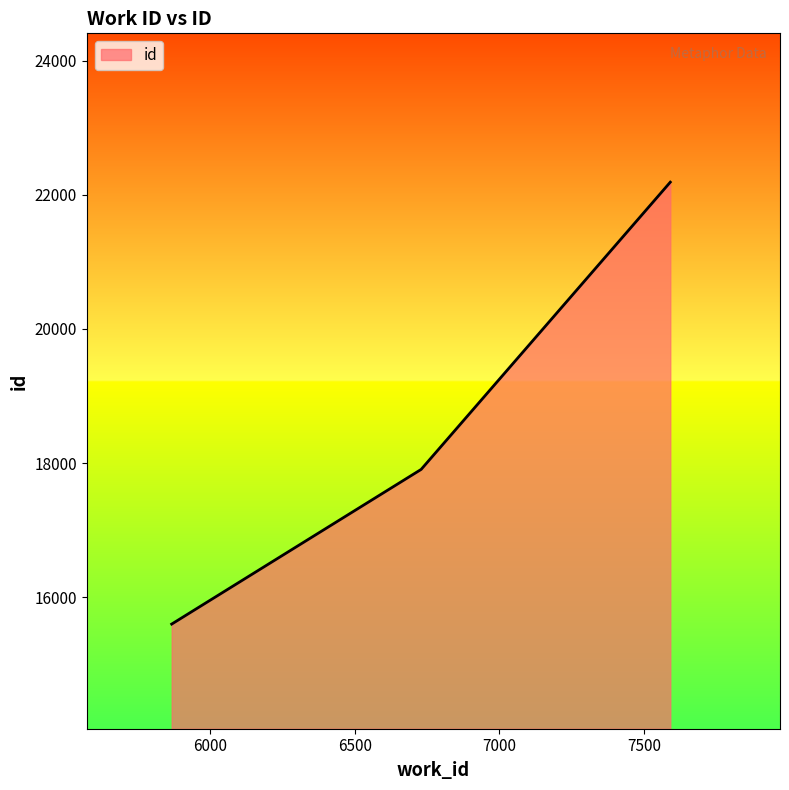

What is the difference between the maximum and second lowest values?

4283